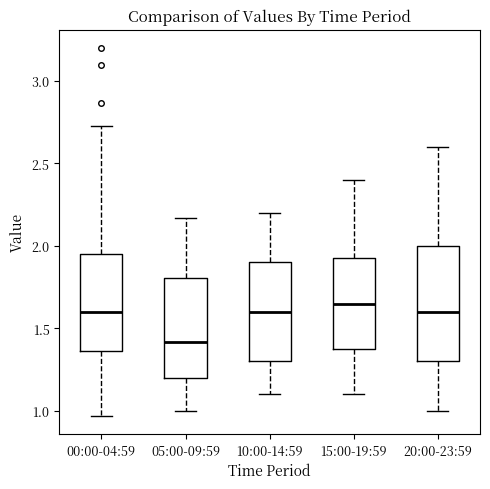

Reading left to right, read every box against the y-axis: the position of its median line, the range the box covers, and the ends of its whiskers. The values are not printed on the chart, so give them approximately, as read against the axis.

00:00-04:59: median 1.60, box 1.35 to 1.95, whiskers 0.95 to 2.75
05:00-09:59: median 1.40, box 1.20 to 1.80, whiskers 1.00 to 2.15
10:00-14:59: median 1.60, box 1.30 to 1.90, whiskers 1.10 to 2.20
15:00-19:59: median 1.65, box 1.40 to 1.95, whiskers 1.10 to 2.40
20:00-23:59: median 1.60, box 1.30 to 2.00, whiskers 1.00 to 2.60